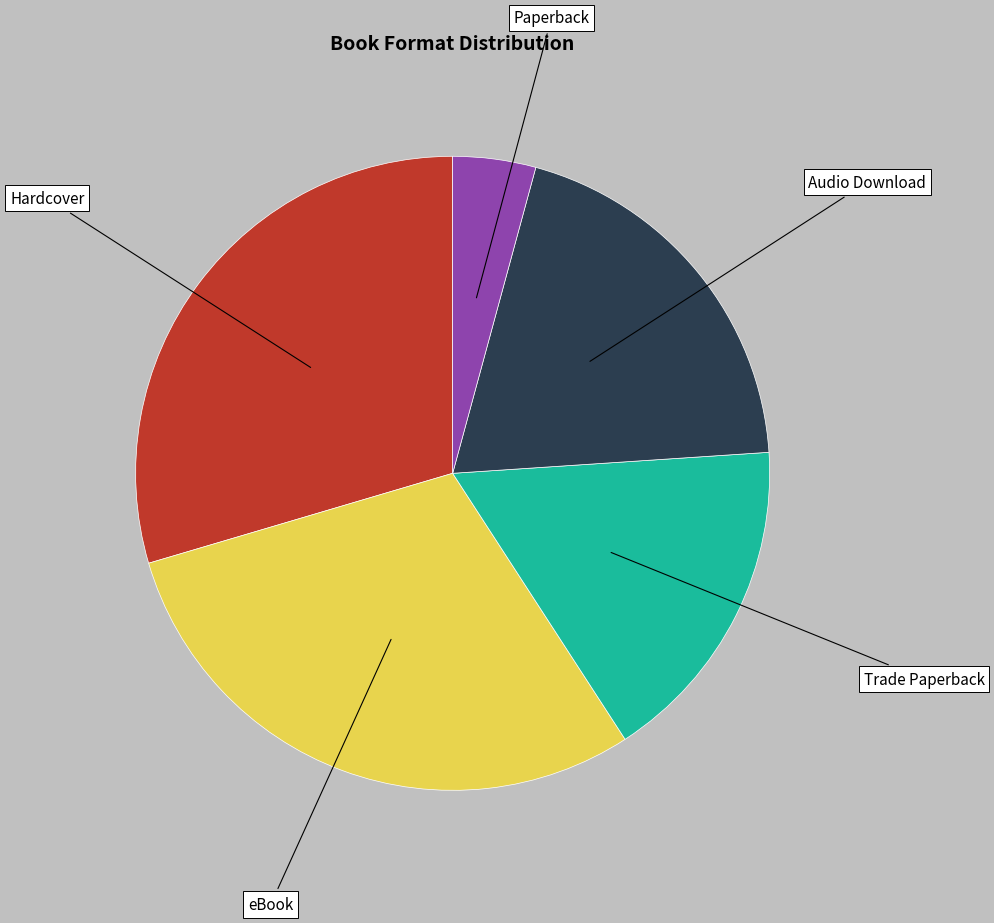

Does any single category account for the majority?

No